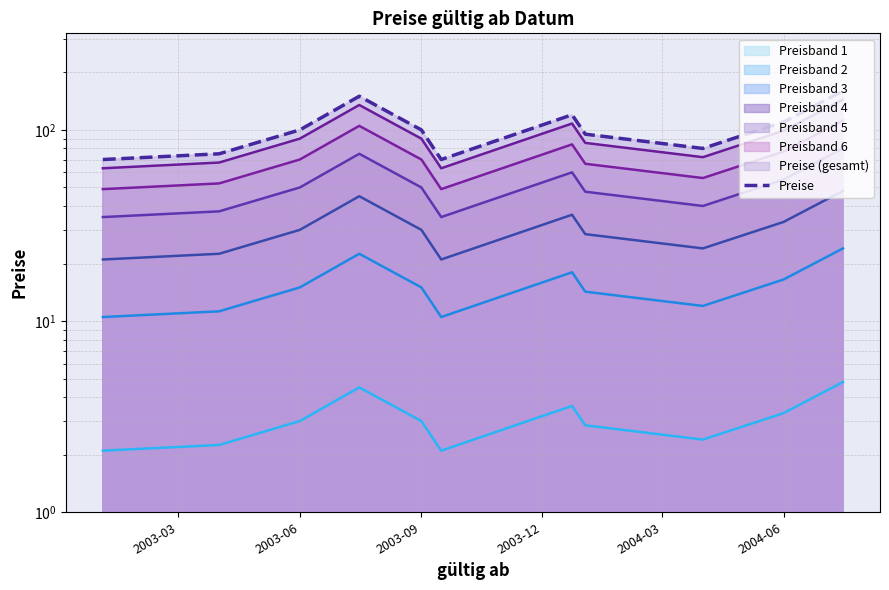

What is the maximum value shown in the chart?

160